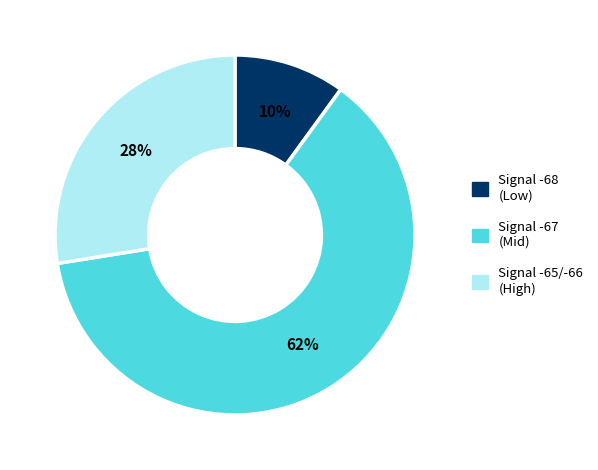

To the nearest percent, what is the average slice percentage?

33%